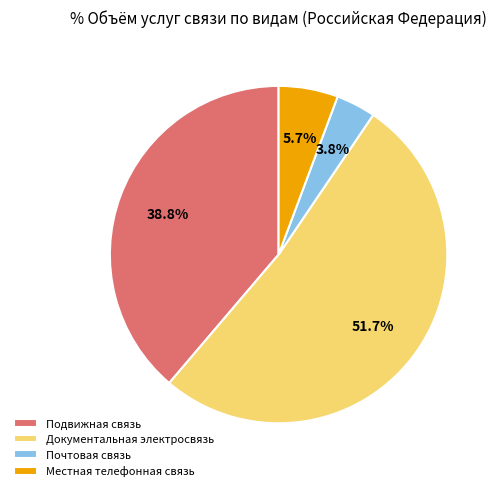

Which category accounts for the majority?

Документальная электросвязь